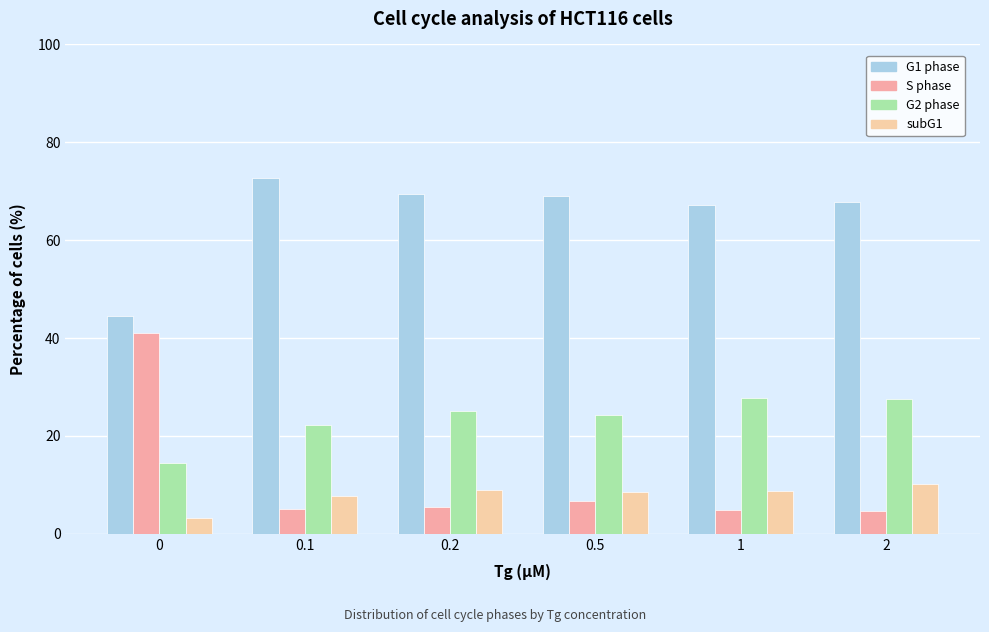

What is the spread (max minus min) of values at 0.5?

62.4